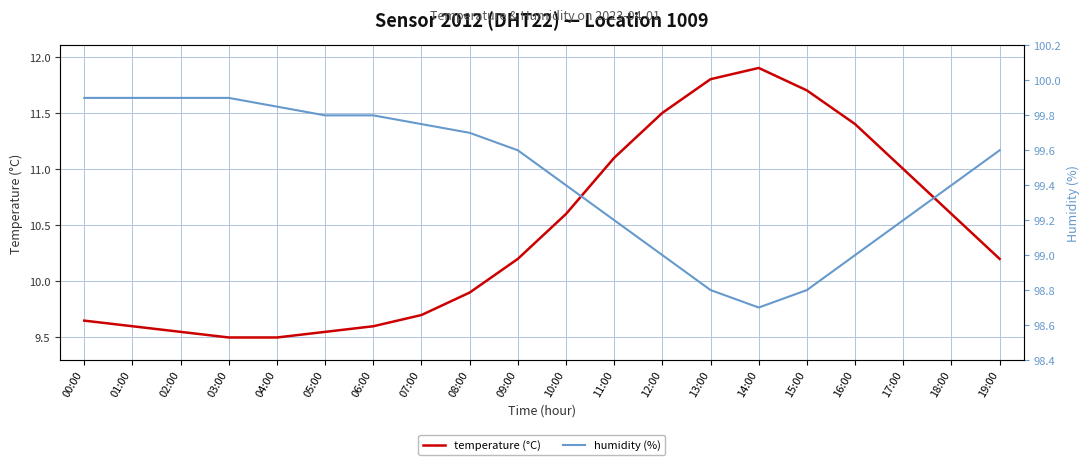

What is the difference between the highest and lowest values at 17:00?

88.2